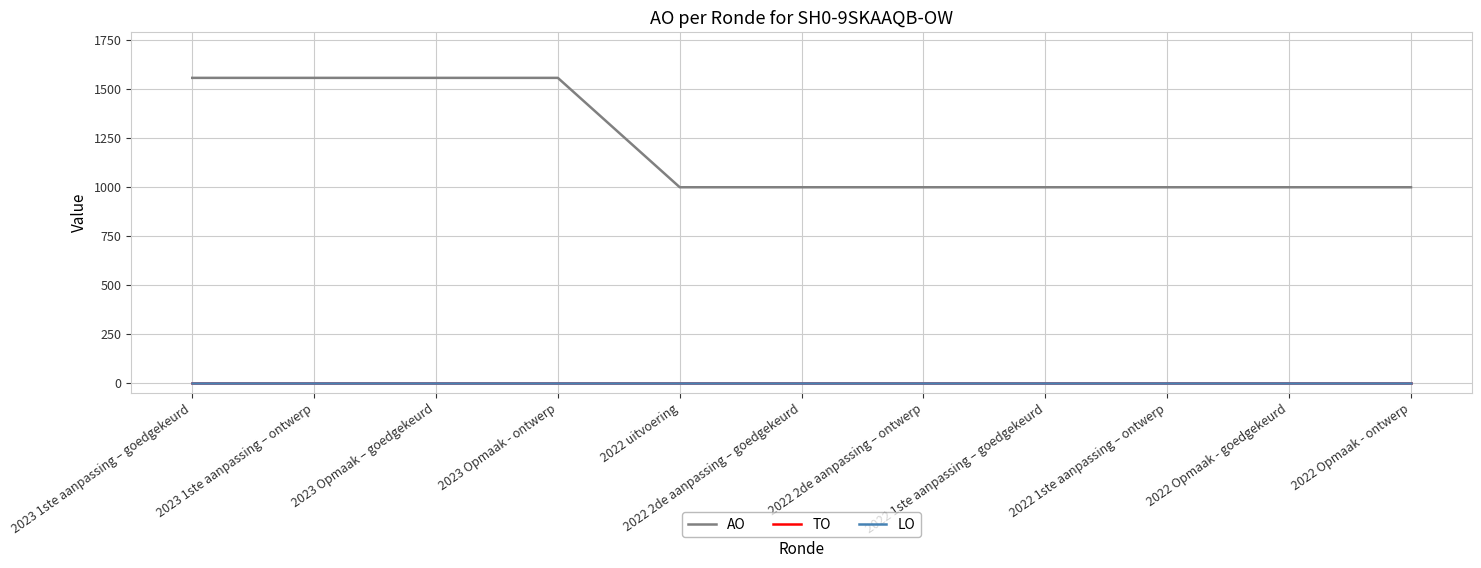

Does the chart display data point markers on the line(s)?

No